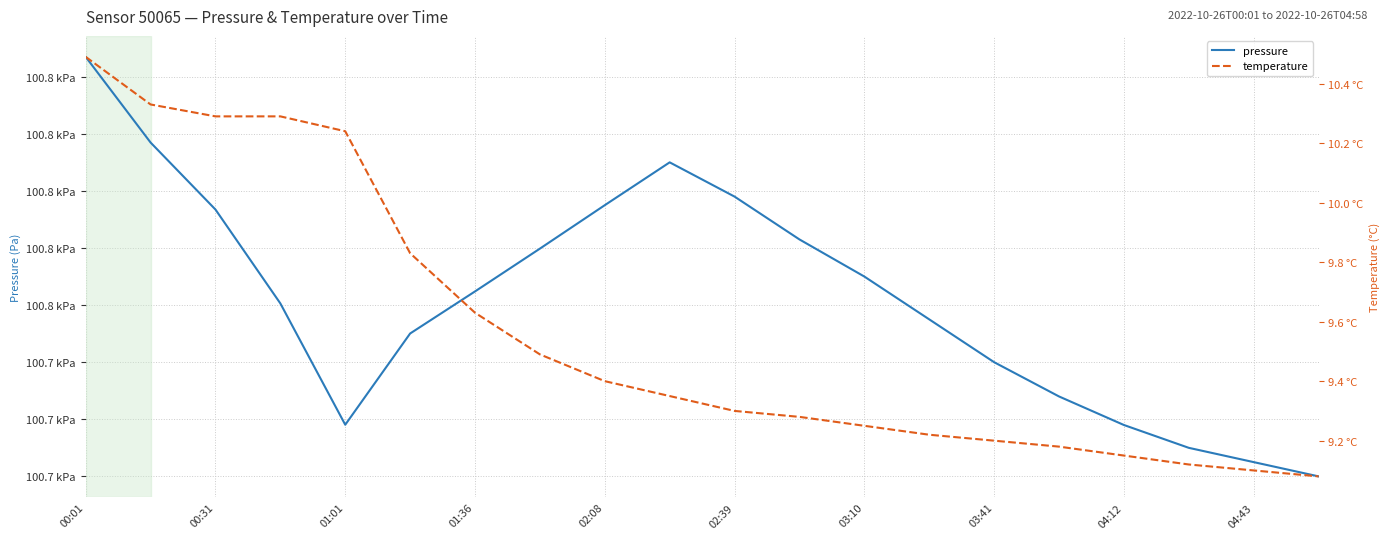

Reading left to right, transcribe all the data shown in this chart.

pressure: 100846.9	100816.9	100793.5	100760.6	100718.1	100750.1	100764.8	100779.8	100795.0	100810.0	100798.0	100783.0	100770.0	100755.0	100740.0	100728.0	100718.0	100710.0	100705.0	100700.0
temperature: 10.5	10.3	10.3	10.3	10.2	9.8	9.6	9.5	9.4	9.3	9.3	9.3	9.2	9.2	9.2	9.2	9.2	9.1	9.1	9.1